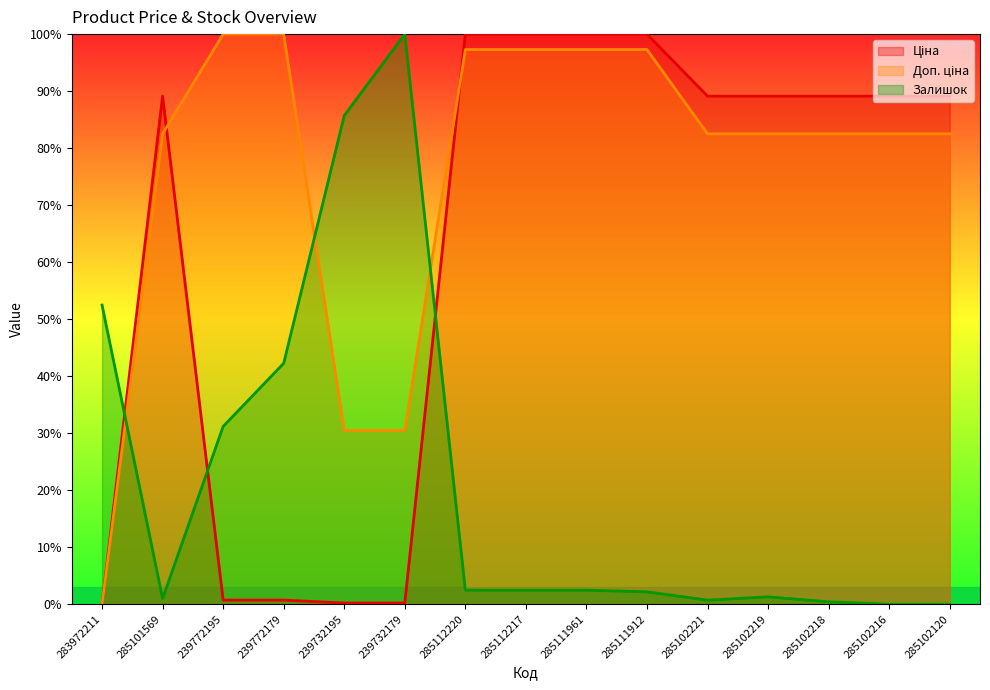

Reading left to right, what are all the values shown in this chart?

Ціна: 0.0	89.1	0.7	0.7	0.2	0.2	100.0	100.0	100.0	100.0	89.1	89.1	89.1	89.1	89.1
Доп. ціна: 0.0	82.5	100.0	100.0	30.5	30.5	97.3	97.3	97.3	97.3	82.5	82.5	82.5	82.5	82.5
Залишок: 52.5	1.0	31.2	42.3	85.7	100.0	2.5	2.5	2.5	2.2	0.7	1.3	0.4	0.0	0.0